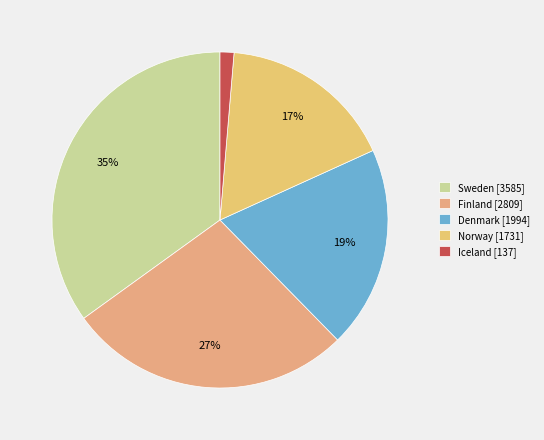

What percentage is the Norway slice, to the nearest percent?

17%